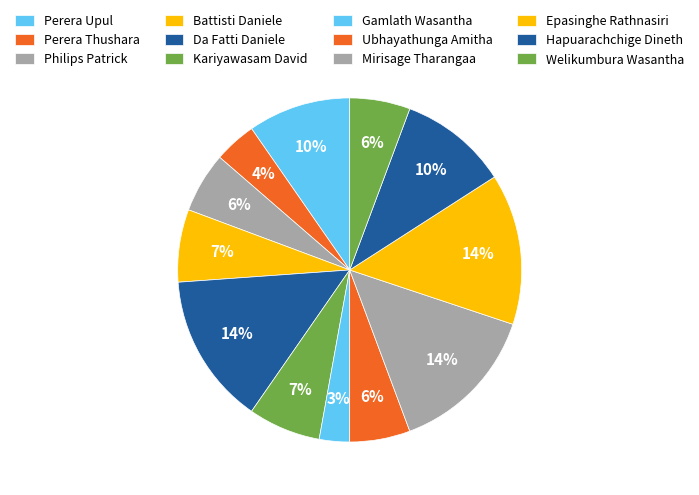

Which slice is the largest?

Da Fatti Daniele